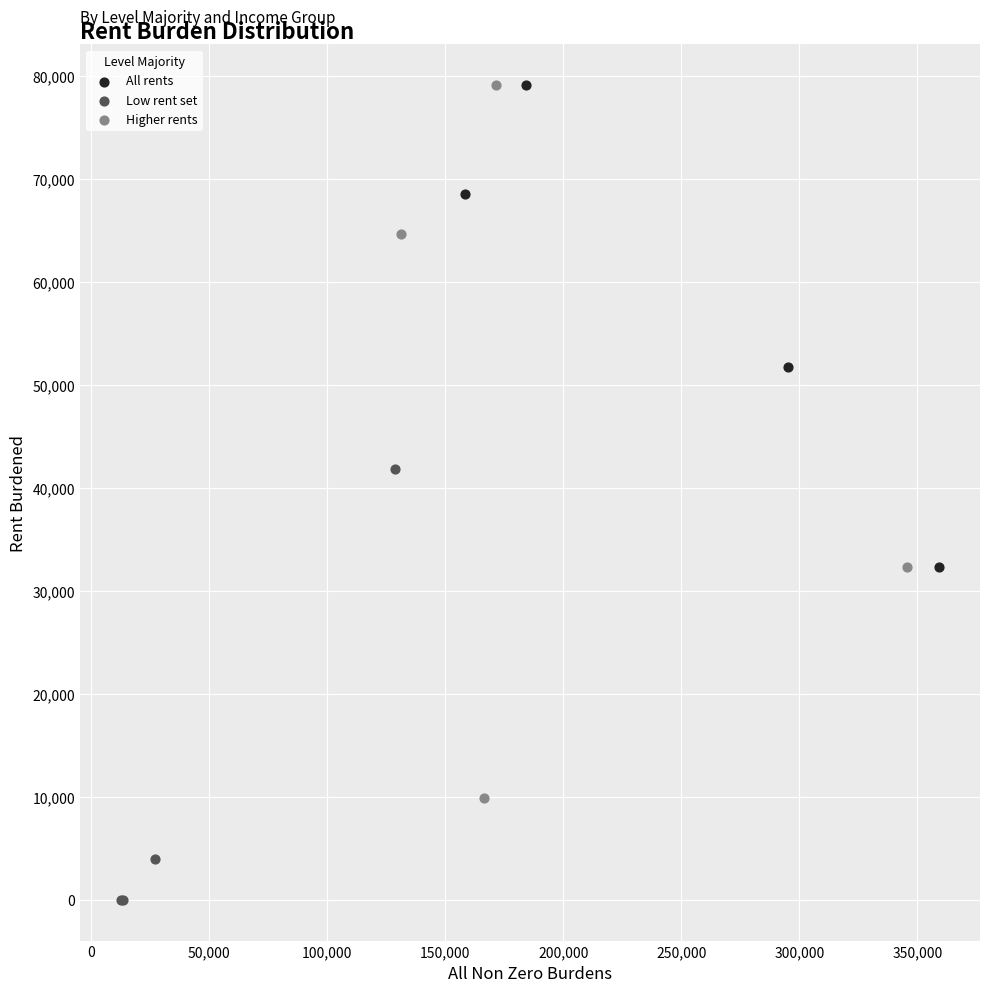

Which series has the widest spread of Y values?

Higher rents